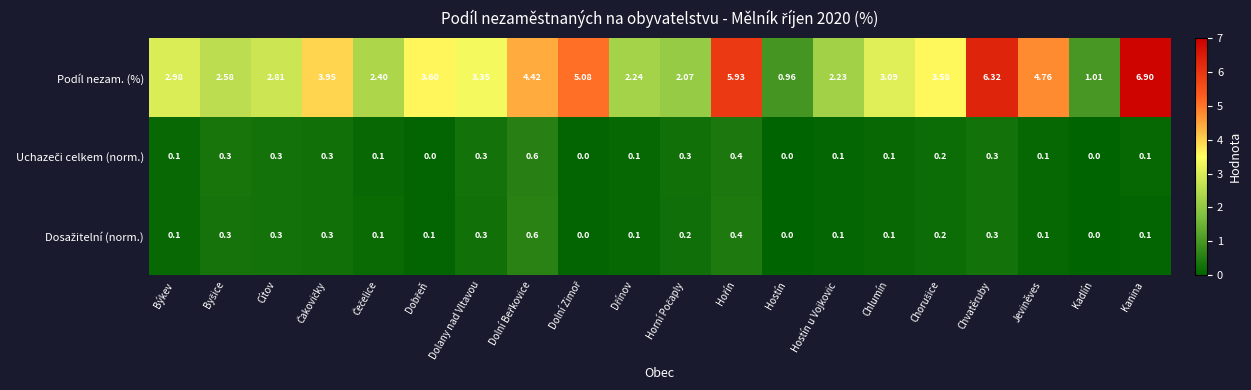

At which category is the sum across all series the highest?

Kanina